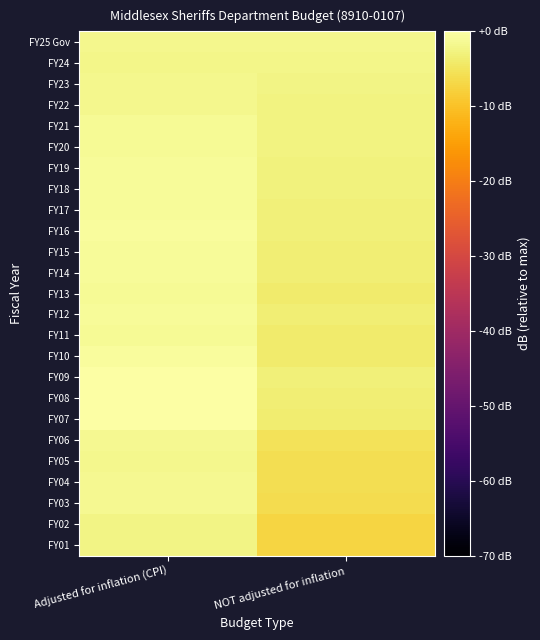

Reading right to left, list all the values displayed in this chart.

FY25 Gov: NOT adjusted for inflation=-1.8	Adjusted for inflation (CPI)=-1.8
FY24: NOT adjusted for inflation=-2.1	Adjusted for inflation (CPI)=-2.1
FY23: NOT adjusted for inflation=-2.2	Adjusted for inflation (CPI)=-1.7
FY22: NOT adjusted for inflation=-2.6	Adjusted for inflation (CPI)=-1.8
FY21: NOT adjusted for inflation=-2.6	Adjusted for inflation (CPI)=-1.2
FY20: NOT adjusted for inflation=-2.7	Adjusted for inflation (CPI)=-1.1
FY19: NOT adjusted for inflation=-2.8	Adjusted for inflation (CPI)=-1.0
FY18: NOT adjusted for inflation=-2.9	Adjusted for inflation (CPI)=-1.0
FY17: NOT adjusted for inflation=-3.1	Adjusted for inflation (CPI)=-1.0
FY16: NOT adjusted for inflation=-3.0	Adjusted for inflation (CPI)=-0.7
FY15: NOT adjusted for inflation=-3.3	Adjusted for inflation (CPI)=-1.0
FY14: NOT adjusted for inflation=-3.3	Adjusted for inflation (CPI)=-0.9
FY13: NOT adjusted for inflation=-3.9	Adjusted for inflation (CPI)=-1.3
FY12: NOT adjusted for inflation=-3.5	Adjusted for inflation (CPI)=-0.9
FY11: NOT adjusted for inflation=-4.1	Adjusted for inflation (CPI)=-1.2
FY10: NOT adjusted for inflation=-3.9	Adjusted for inflation (CPI)=-0.8
FY09: NOT adjusted for inflation=-3.2	Adjusted for inflation (CPI)=0.0
FY08: NOT adjusted for inflation=-3.4	Adjusted for inflation (CPI)=-0.1
FY07: NOT adjusted for inflation=-3.6	Adjusted for inflation (CPI)=-0.0
FY06: NOT adjusted for inflation=-5.3	Adjusted for inflation (CPI)=-1.5
FY05: NOT adjusted for inflation=-5.8	Adjusted for inflation (CPI)=-1.7
FY04: NOT adjusted for inflation=-6.0	Adjusted for inflation (CPI)=-1.6
FY03: NOT adjusted for inflation=-6.1	Adjusted for inflation (CPI)=-1.5
FY02: NOT adjusted for inflation=-7.2	Adjusted for inflation (CPI)=-2.4
FY01: NOT adjusted for inflation=-7.3	Adjusted for inflation (CPI)=-2.3